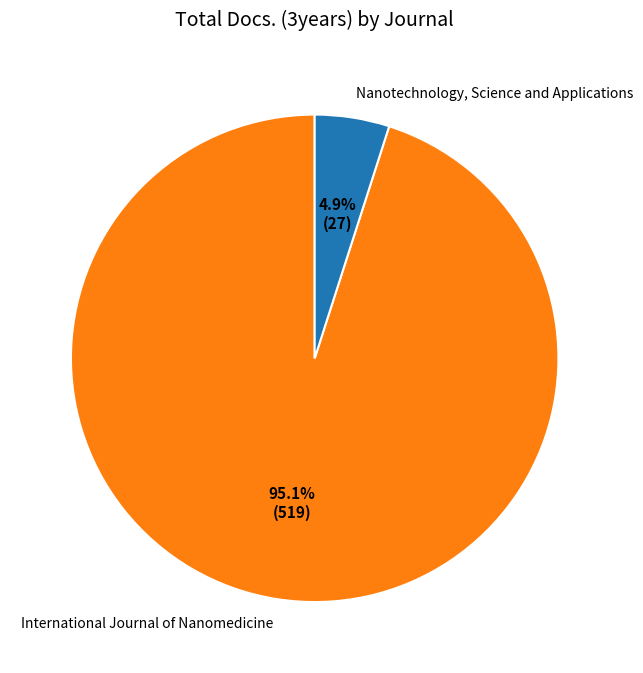

What is the majority slice?

International Journal of Nanomedicine